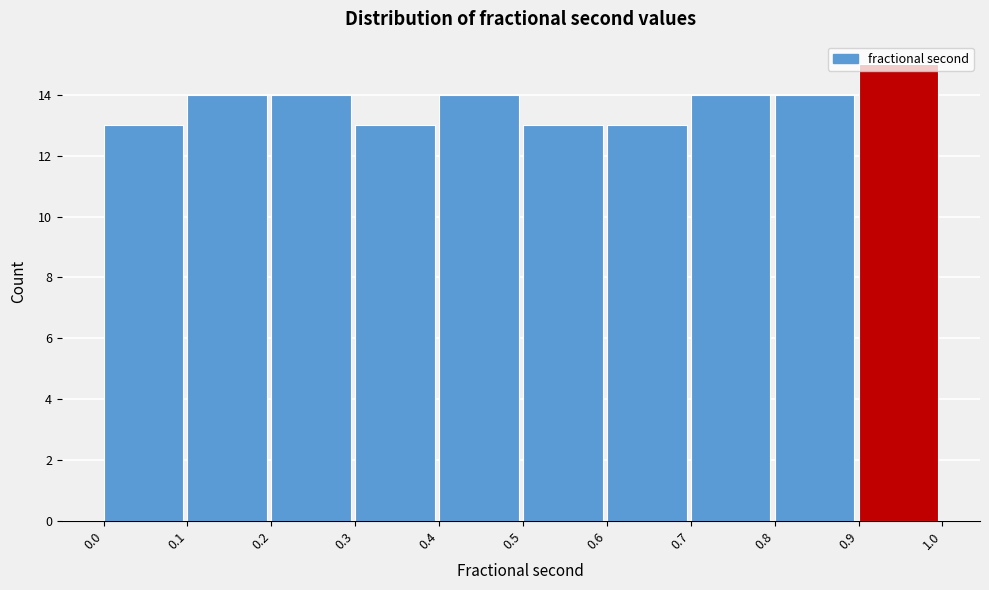

Which range on the x-axis has the tallest bar?

0.9 to 1.0